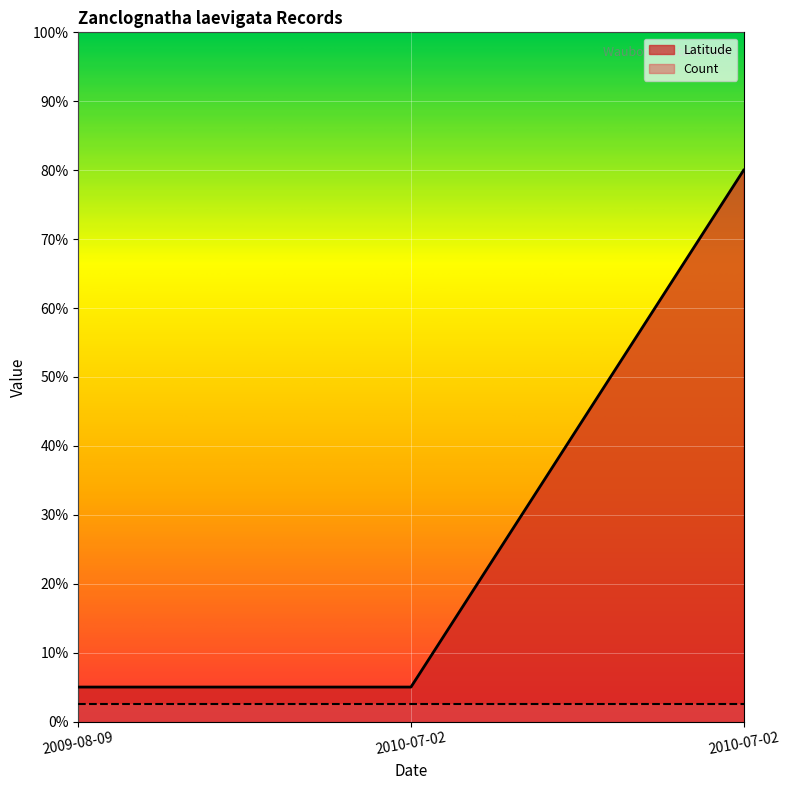

What is the smallest value displayed?

0.1